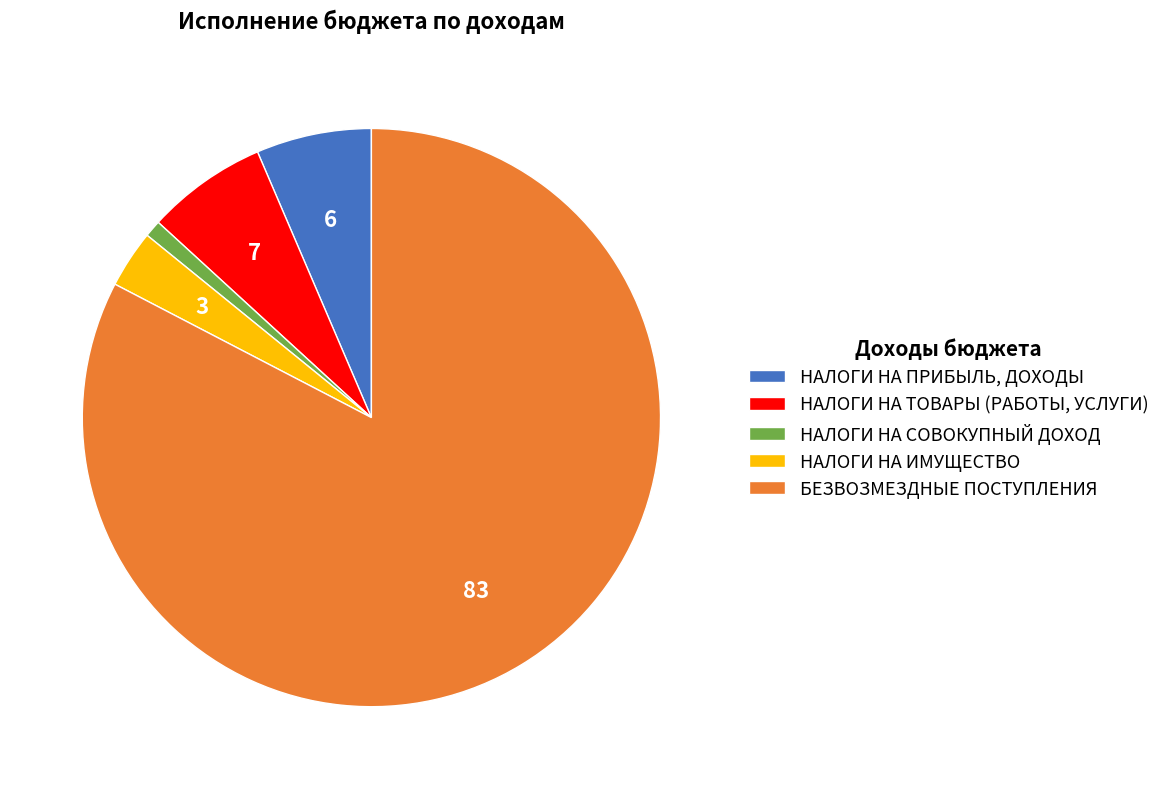

Is it true that НАЛОГИ НА СОВОКУПНЫЙ ДОХОД is 11% of the pie?

False